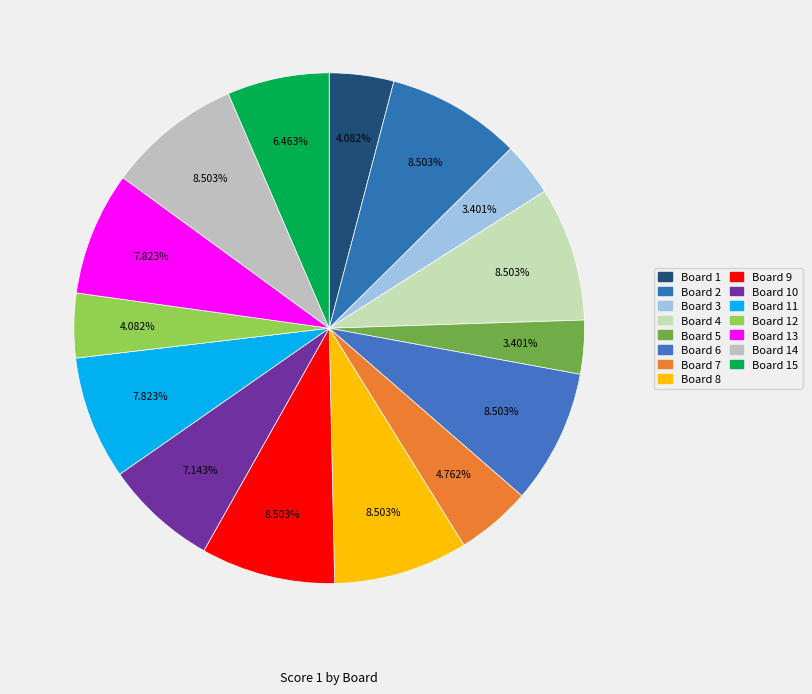

To the nearest percent, what is the average slice percentage?

7%